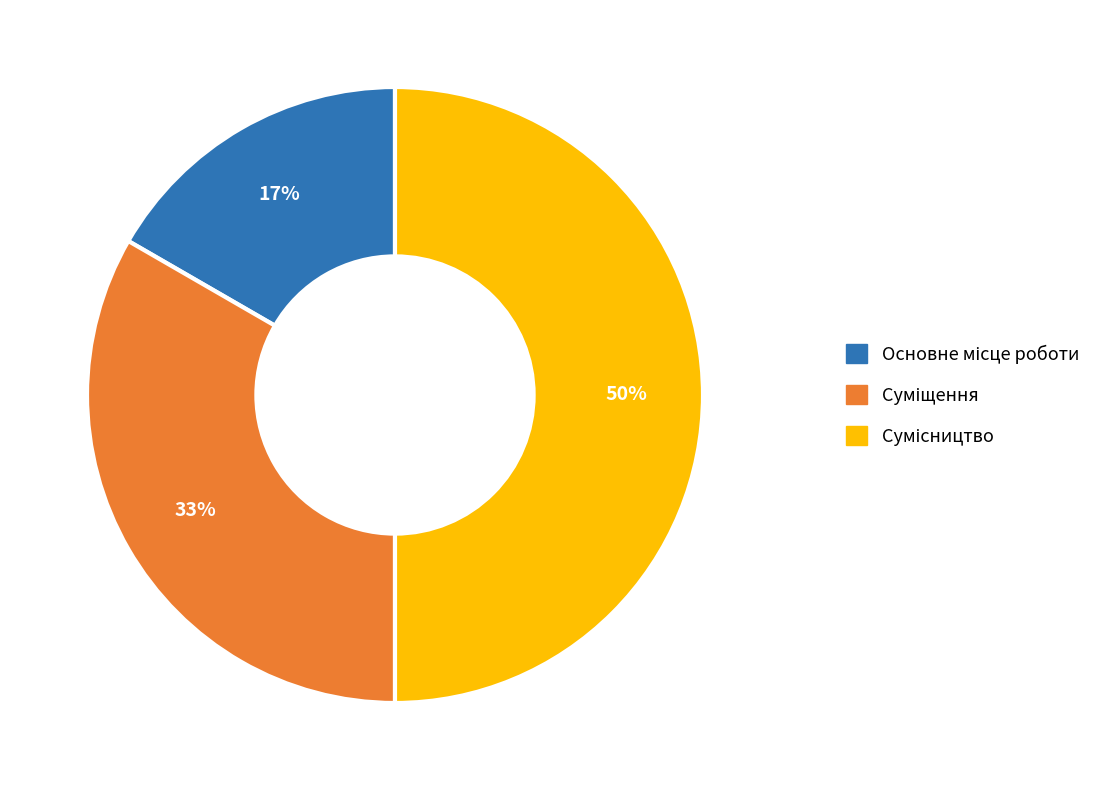

To the nearest percent, what is the difference between the largest and smallest slice percentages?

33%